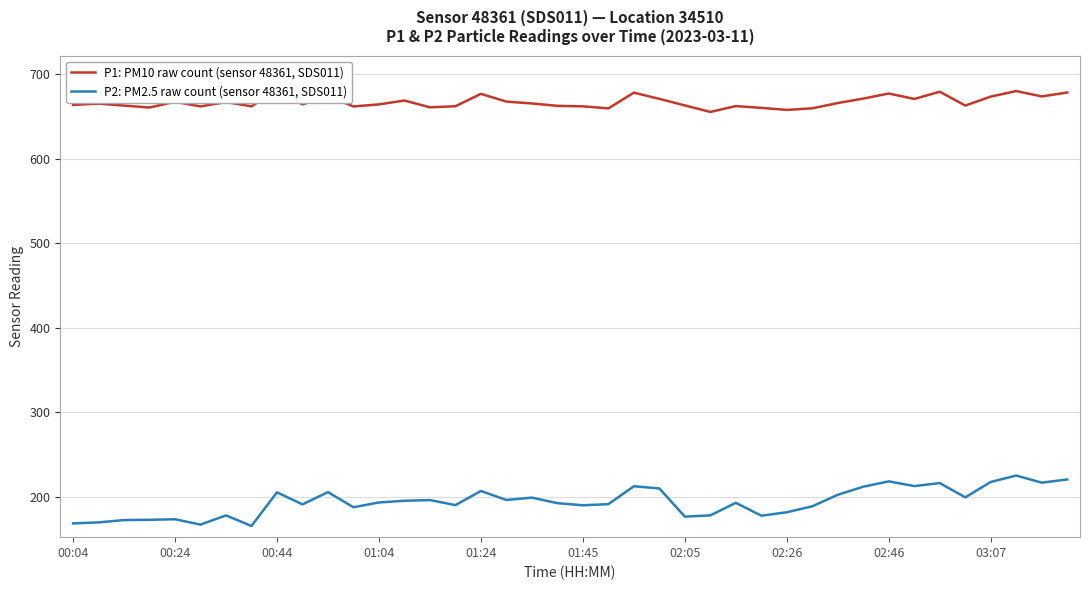

True or false: P2: PM2.5 raw count (sensor 48361, SDS011) has a value of 206.7 at 01:24.

True